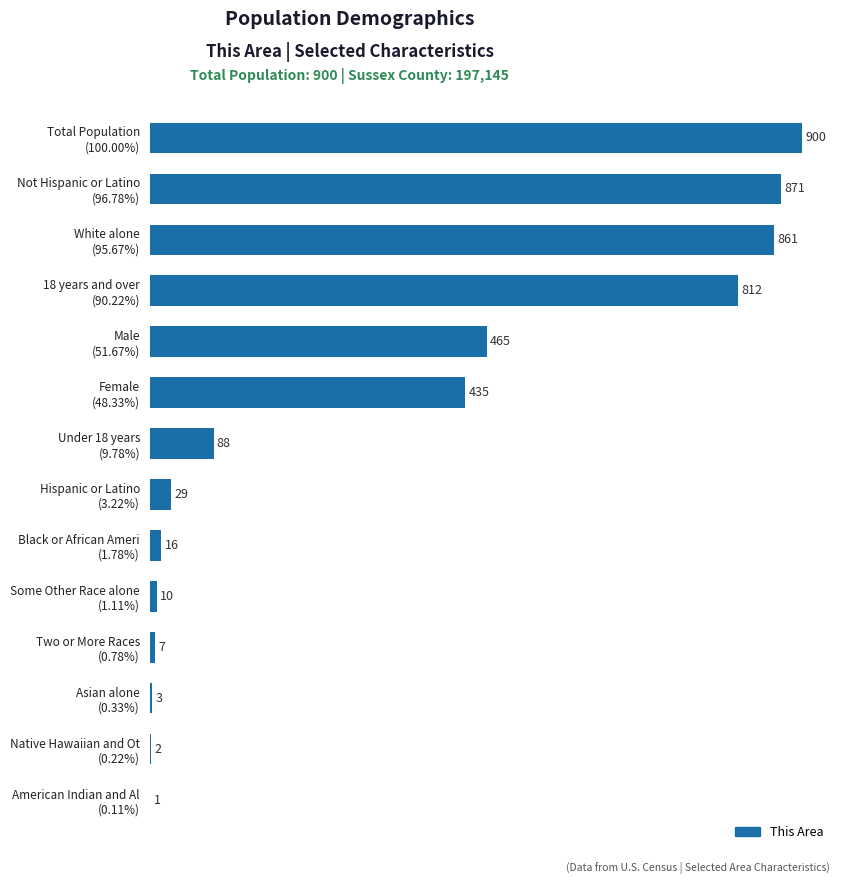

What is the maximum value shown in the chart?

900